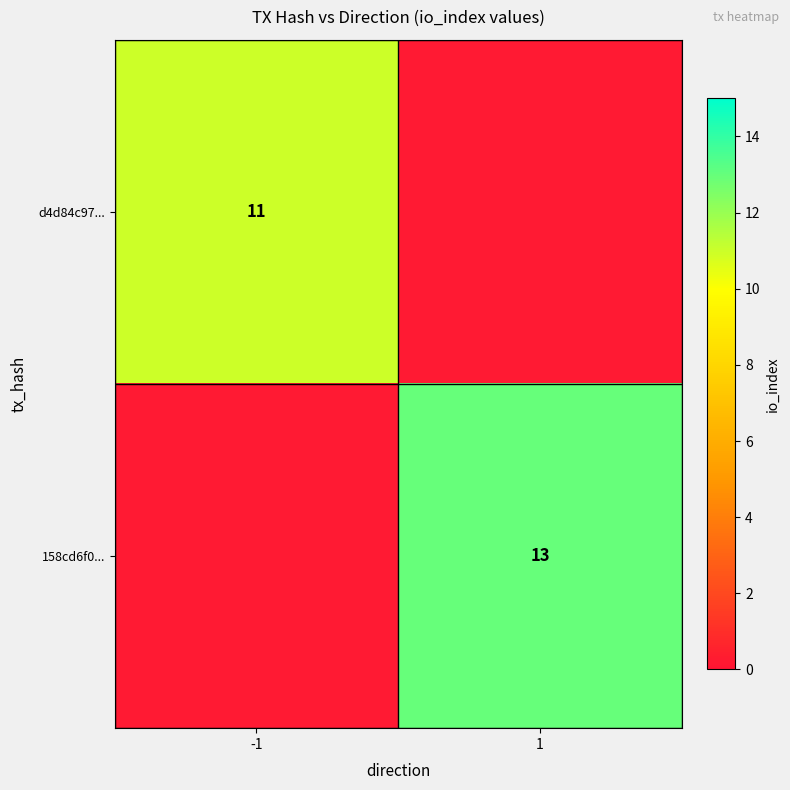

The 158cd6f0... series shows 22 at 1. True or false?

False